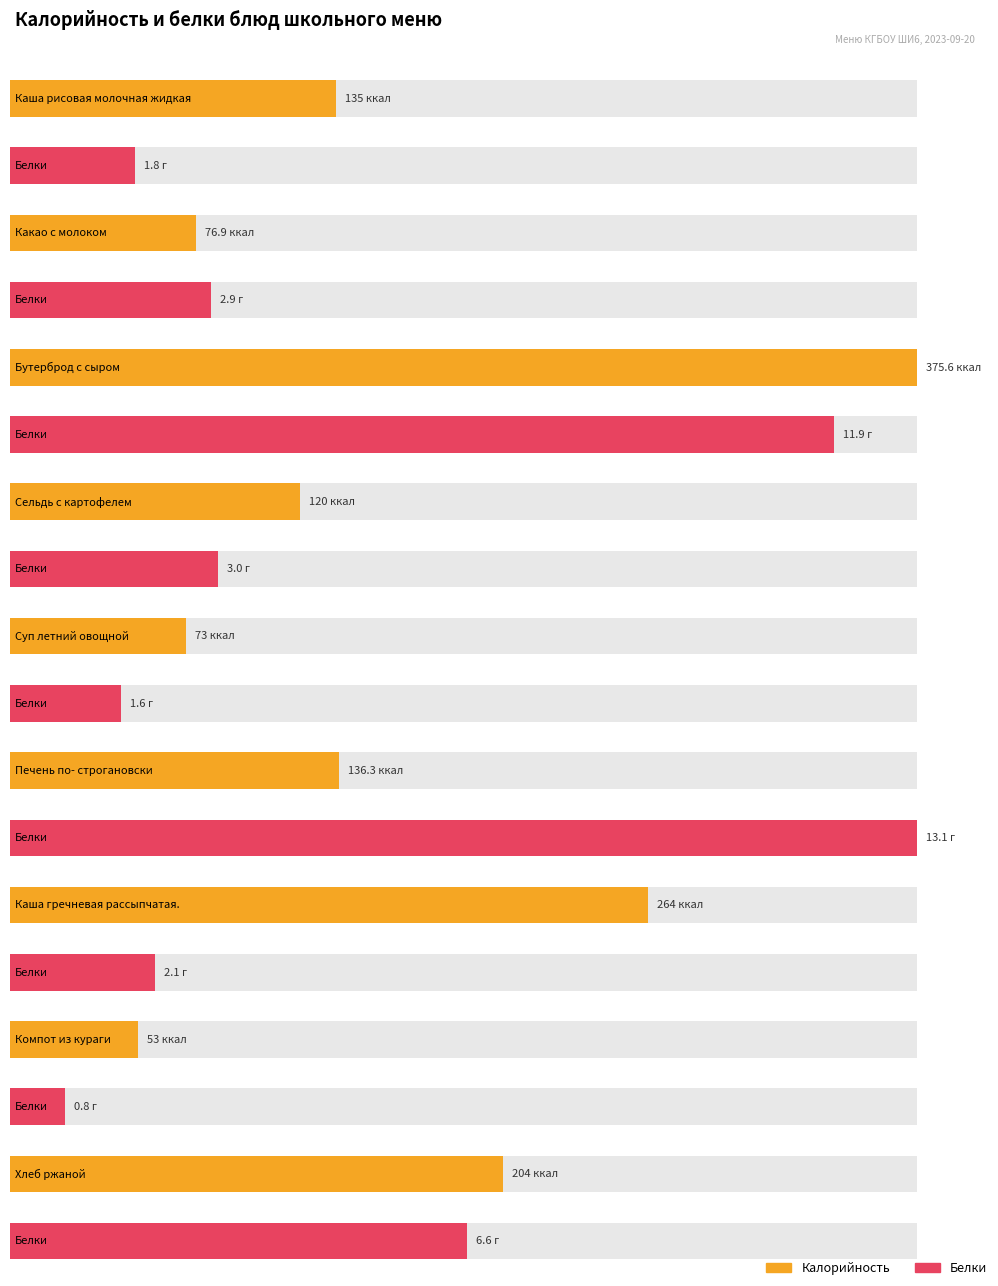

Reading left to right, what are all the values shown in this chart?

Калорийность: Каша рисовая молочная жидкая=135.0	Какао с молоком=76.9	Бутерброд с сыром=375.6	Сельдь с картофелем=120.0	Суп летний овощной=73.0	Печень по- строгановски=136.3	Каша гречневая рассыпчатая.=264.0	Компот из кураги=53.0	Хлеб ржаной=204.0
Белки: Каша рисовая молочная жидкая=1.8	Какао с молоком=2.9	Бутерброд с сыром=11.9	Сельдь с картофелем=3.0	Суп летний овощной=1.6	Печень по- строгановски=13.1	Каша гречневая рассыпчатая.=2.1	Компот из кураги=0.8	Хлеб ржаной=6.6